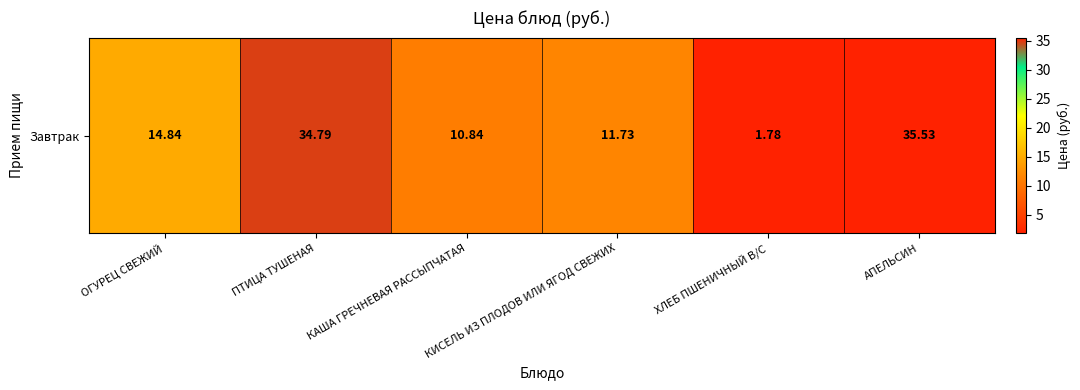

What is the sum of all values?

109.5